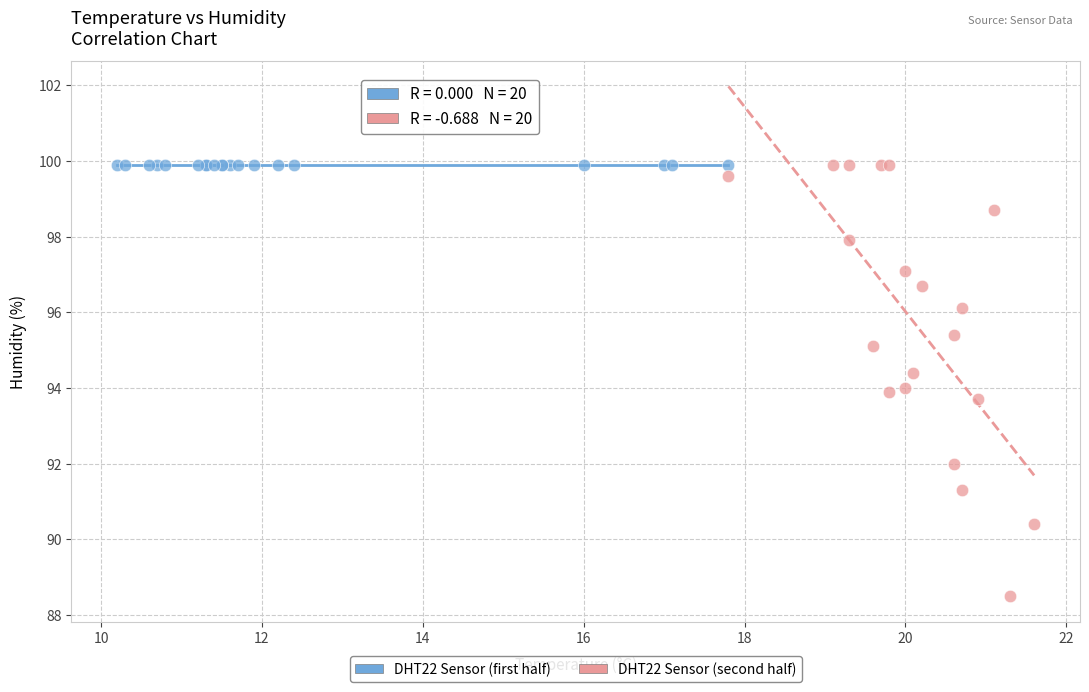

What are all the series names shown in the legend?

DHT22 Sensor (first half), DHT22 Sensor (second half)